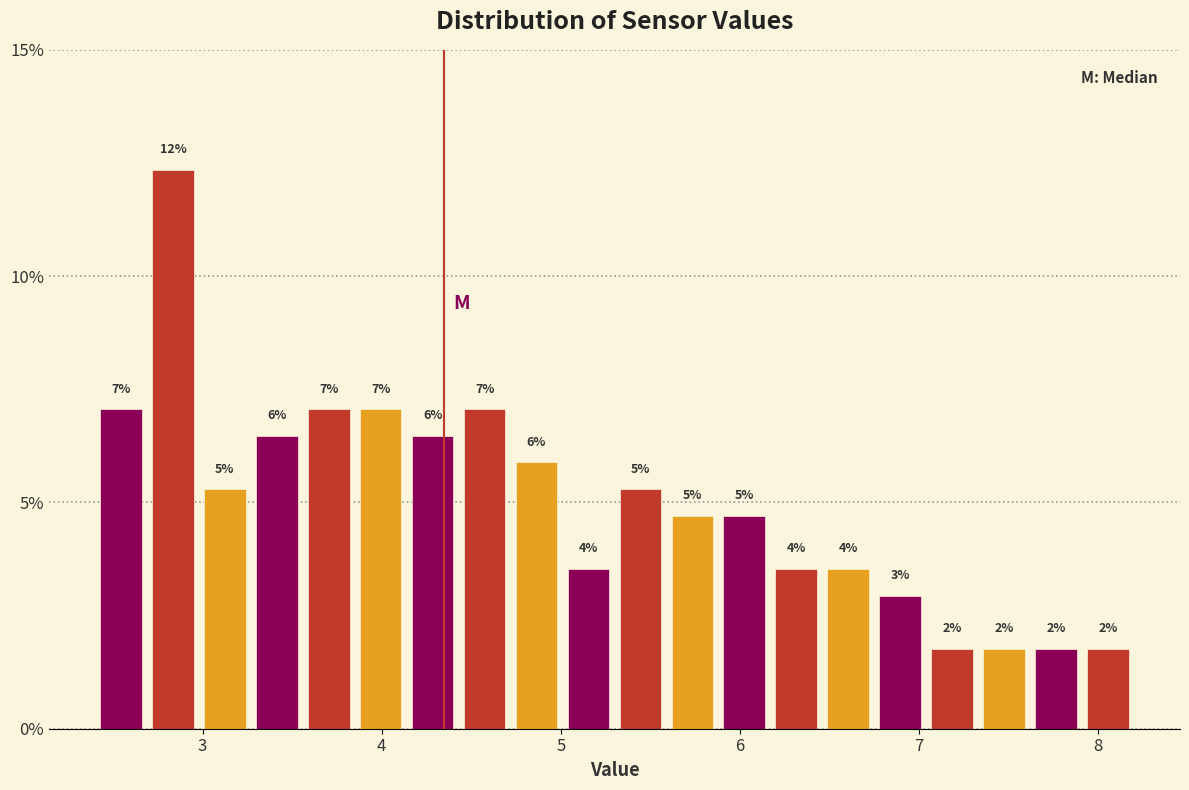

Around what value on the x-axis is the tallest bar? Give the approximate position of its centre, as read against the axis.

2.8